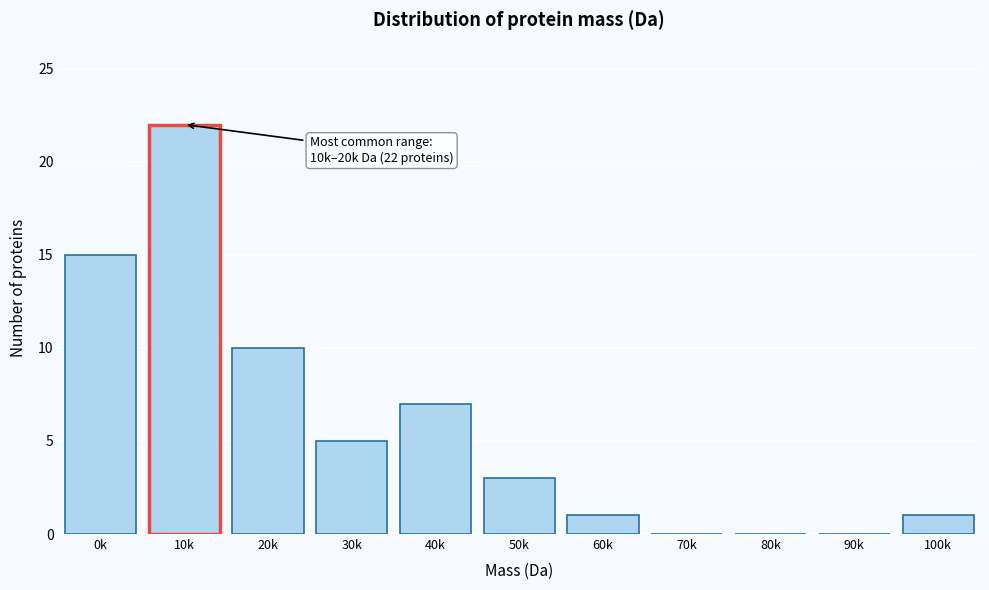

Reading left to right, list all the values displayed in this chart.

0k=15	10k=22	20k=10	30k=5	40k=7	50k=3	60k=1	70k=0	80k=0	90k=0	100k=1